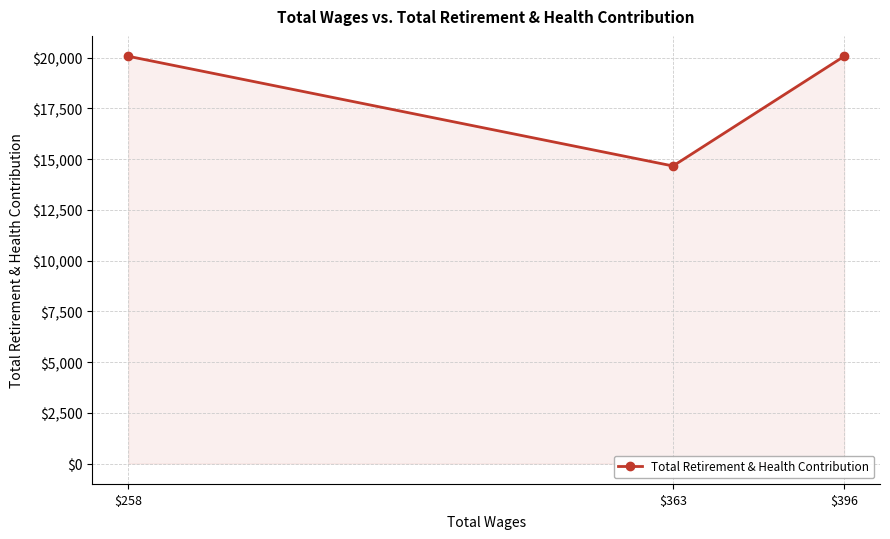

Which label corresponds to the smallest value in the chart?

$363